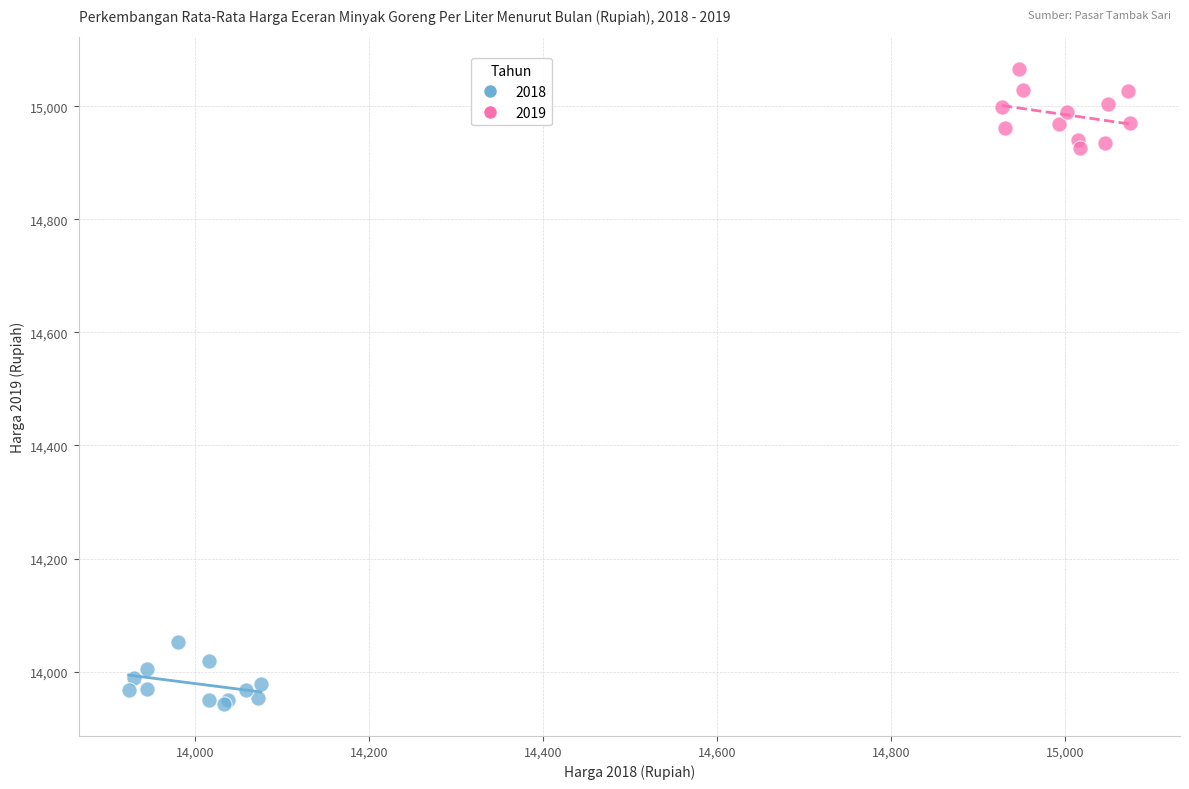

Which series contains the highest Y value?

2019